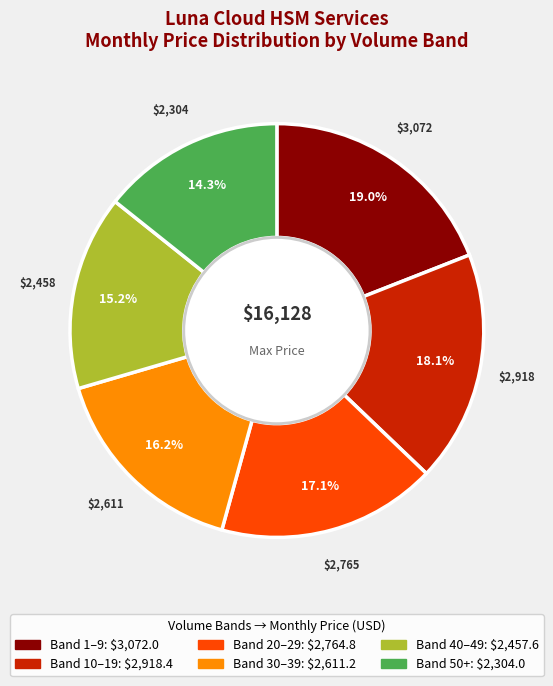

Does any single category account for the majority?

No